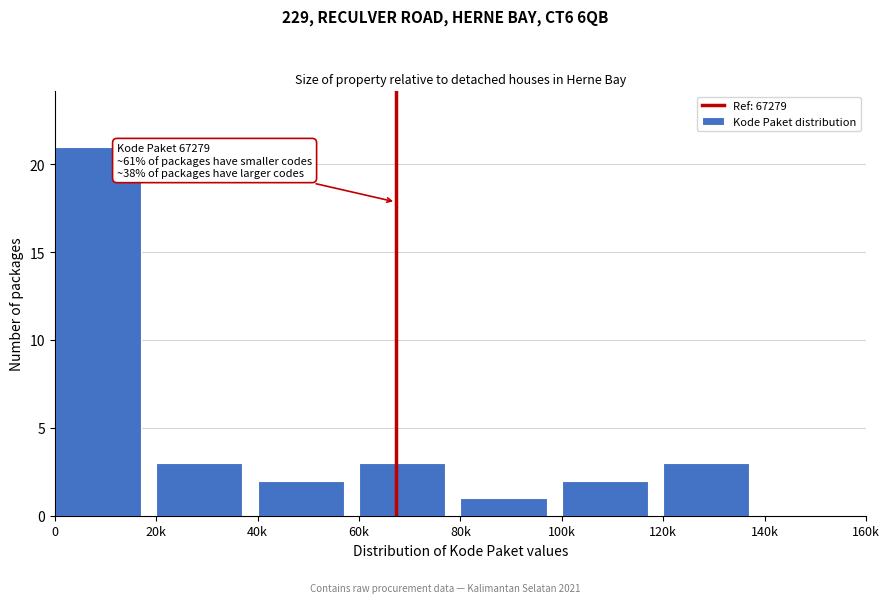

Reading right to left, transcribe all the data shown in this chart.

140k=0	120k=3	100k=2	80k=1	60k=3	40k=2	20k=3	0=21